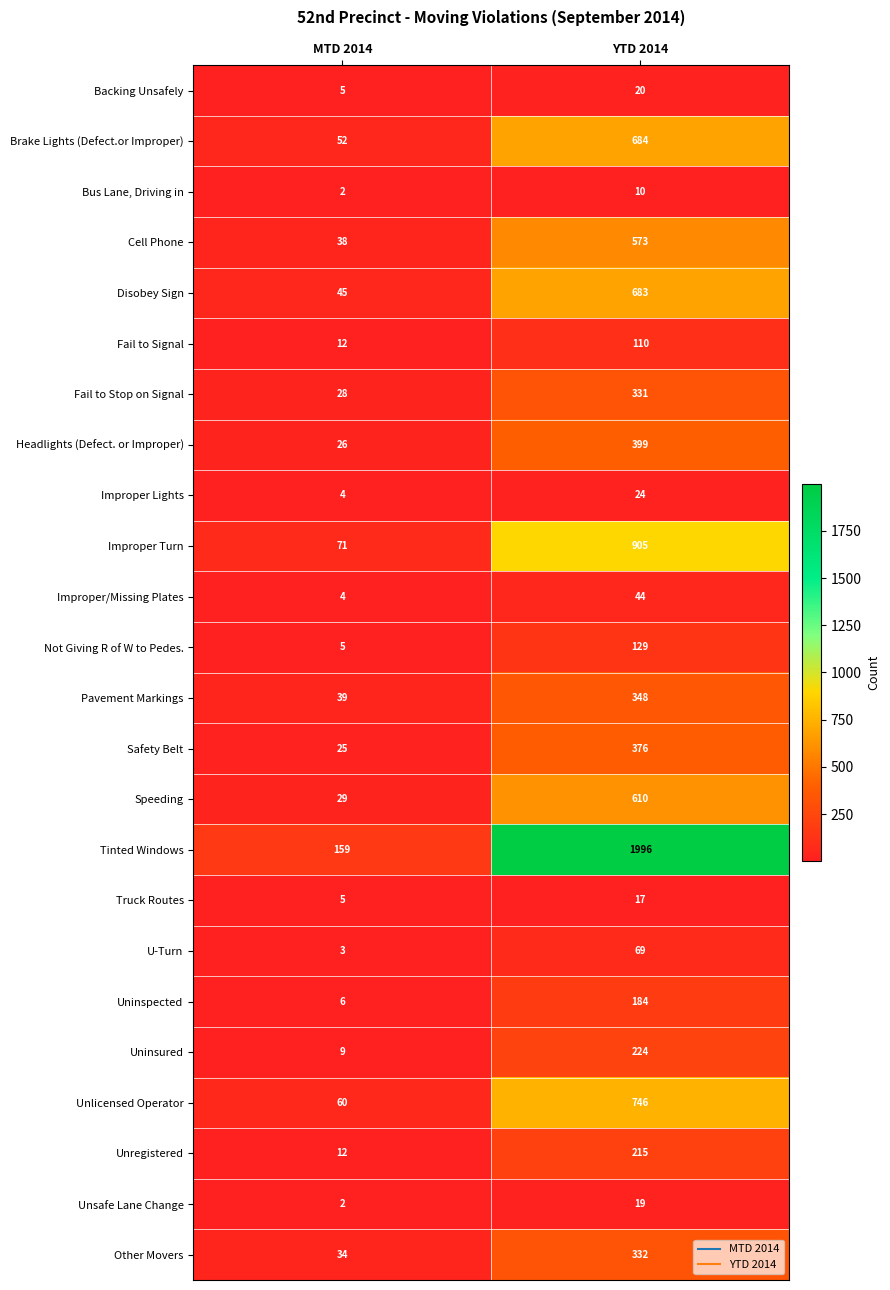

What is the difference between the highest and lowest values at MTD 2014?

157